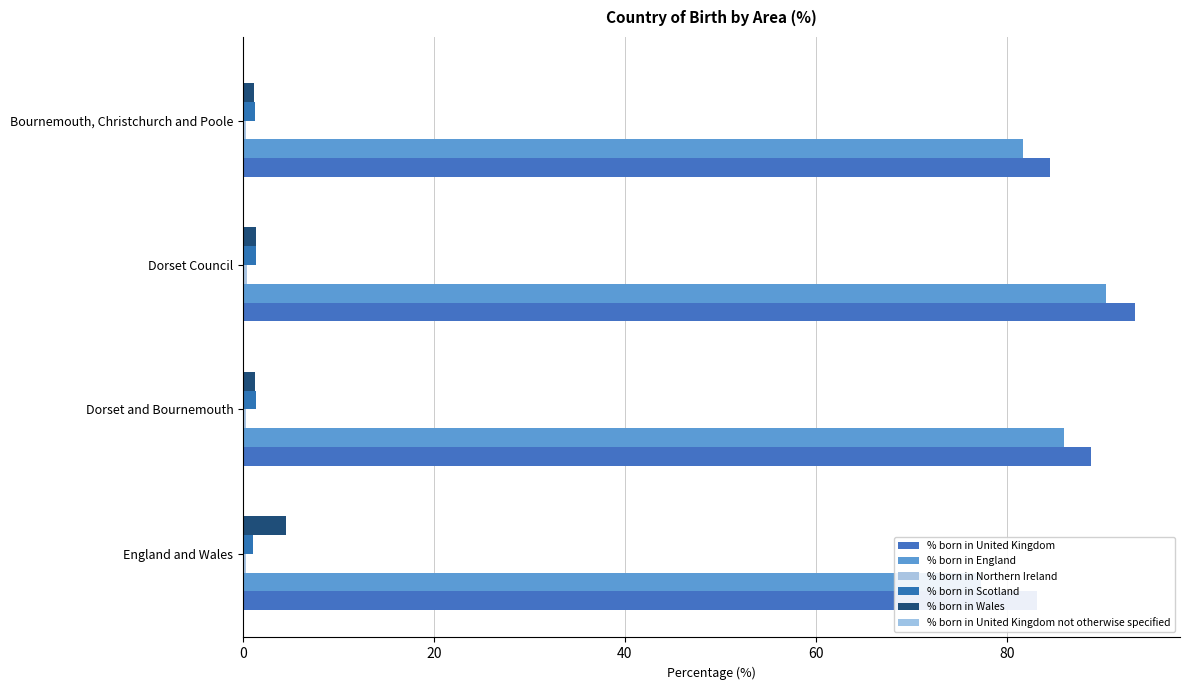

How many groups of bars are there?

4